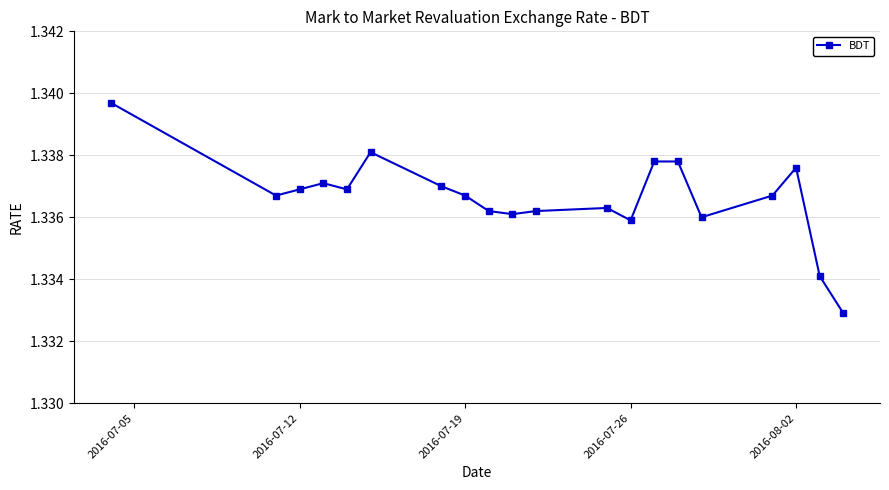

True or false: the data has more than 2 interior local peaks.

True